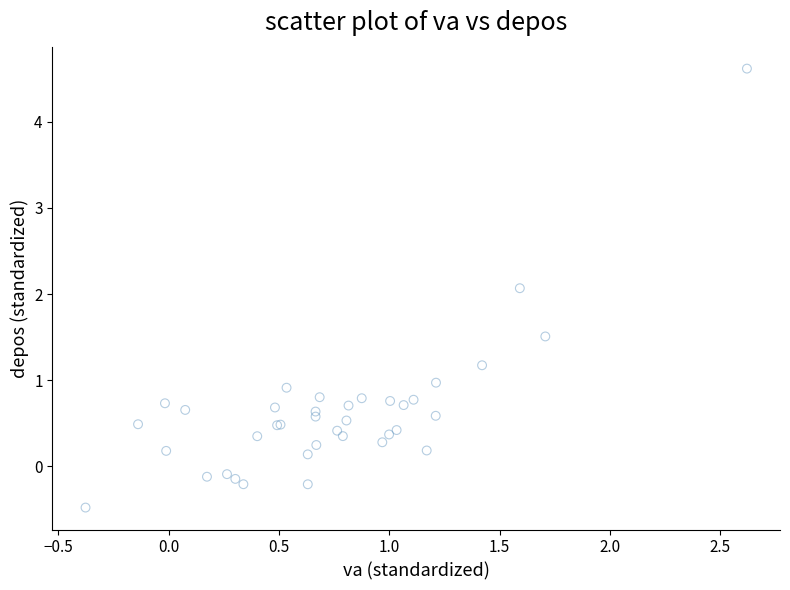

What Y value in the scatter plot is closest to 2?

2.1